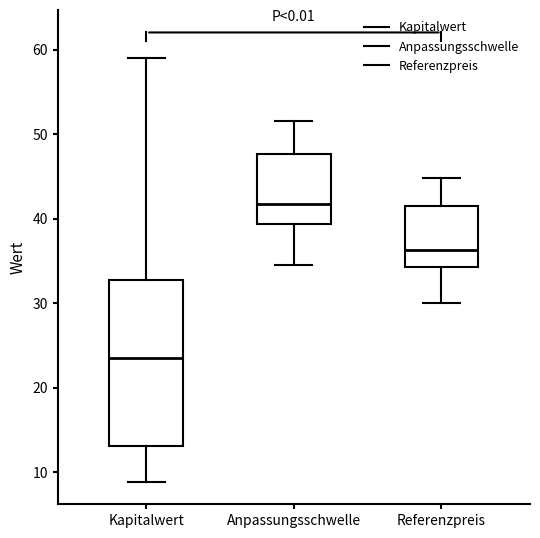

Comparing the boxes themselves (not the whiskers), which one is the tallest?

Kapitalwert